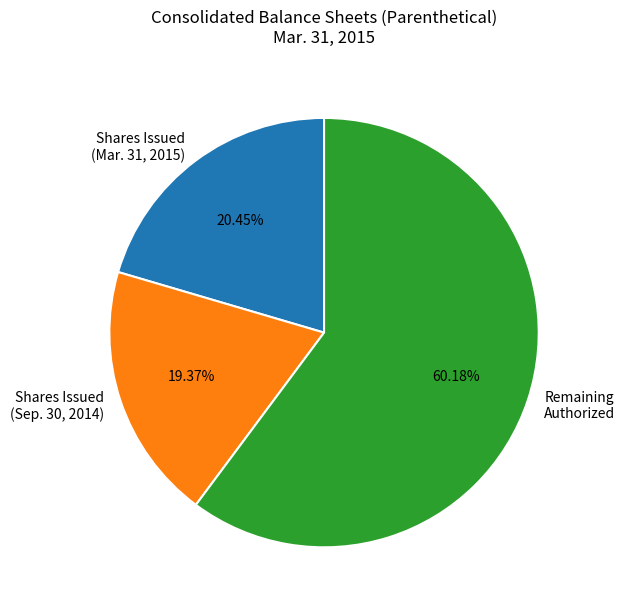

Rank the categories by value from highest to lowest.

Remaining Authorized, Shares Issued (Mar. 31, 2015), Shares Issued (Sep. 30, 2014)